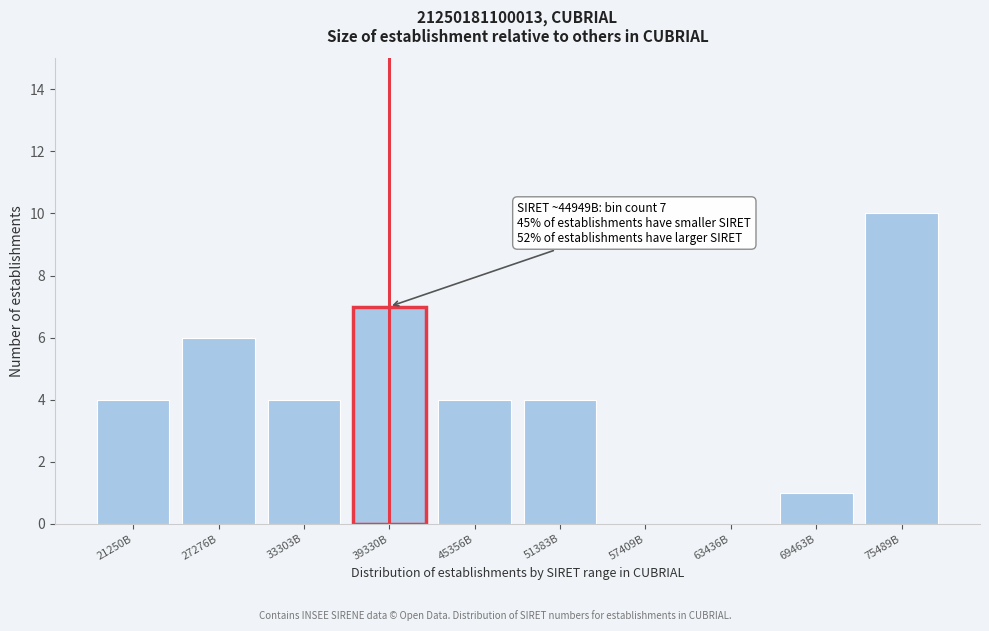

Reading left to right, transcribe all the data shown in this chart.

21250B=4	27276B=6	33303B=4	39330B=7	45356B=4	51383B=4	57409B=0	63436B=0	69463B=1	75489B=10